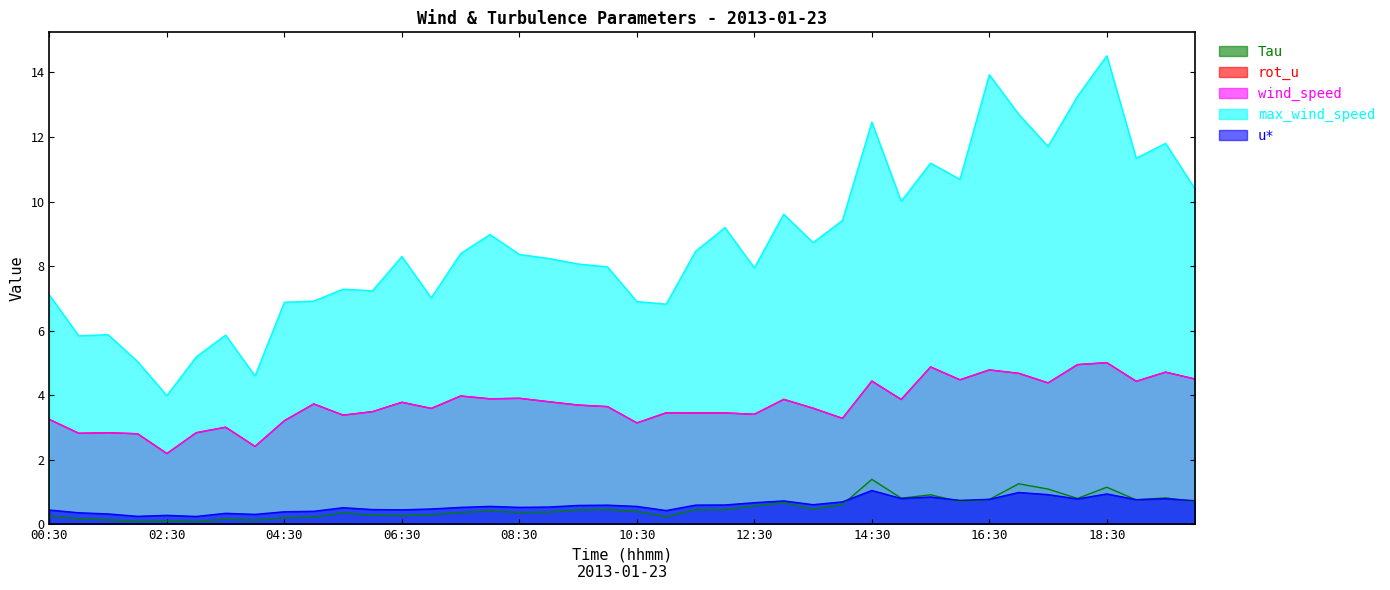

What is the maximum value shown in the chart?

14.5